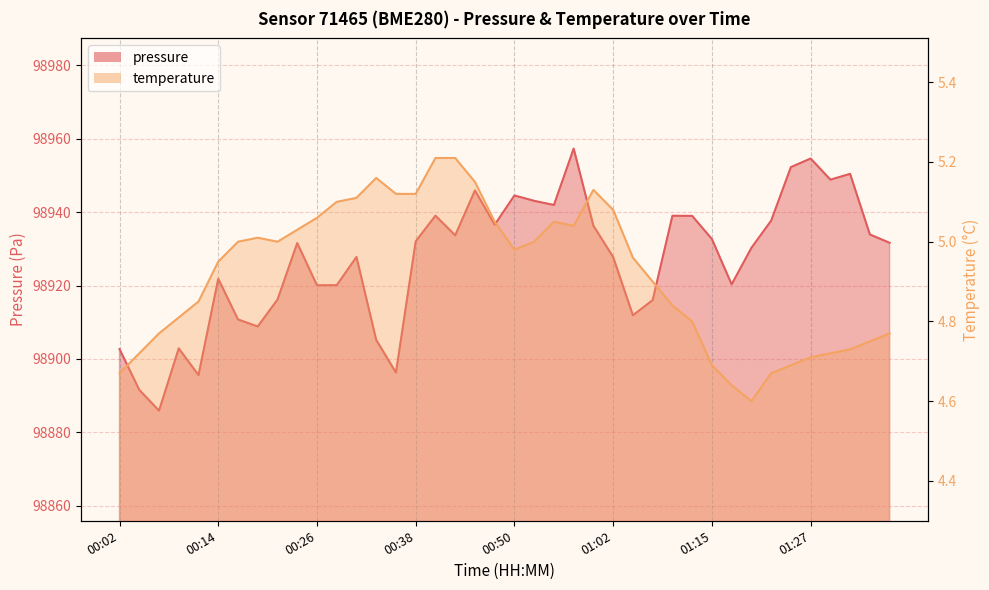

In temperature, how many points are higher than both neighbors (excluding endpoints)?

4